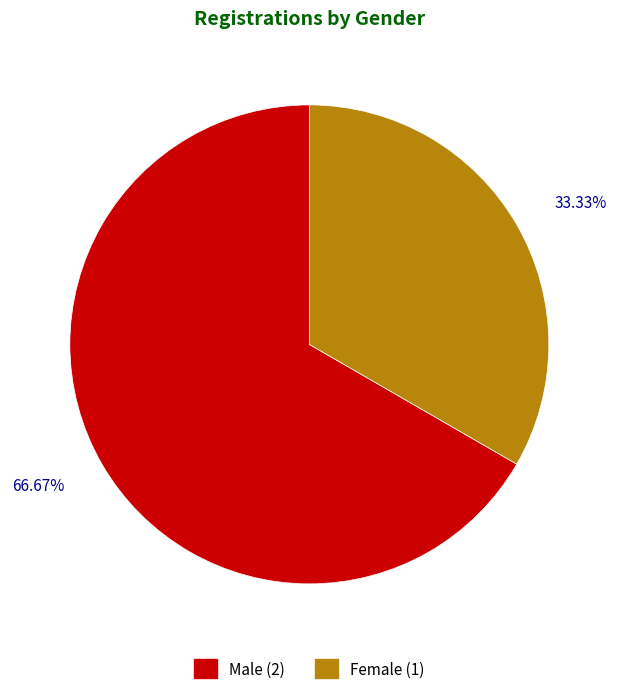

True or false: Male accounts for 73% of the total.

False